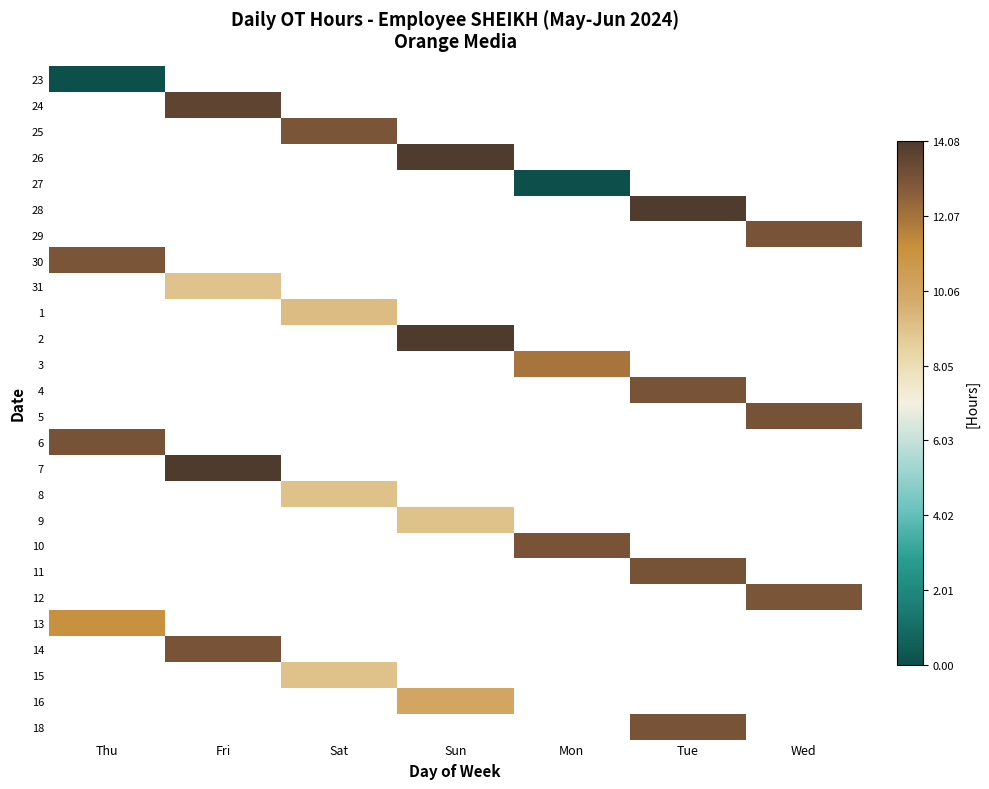

How many positive values does the 29 series have?

1